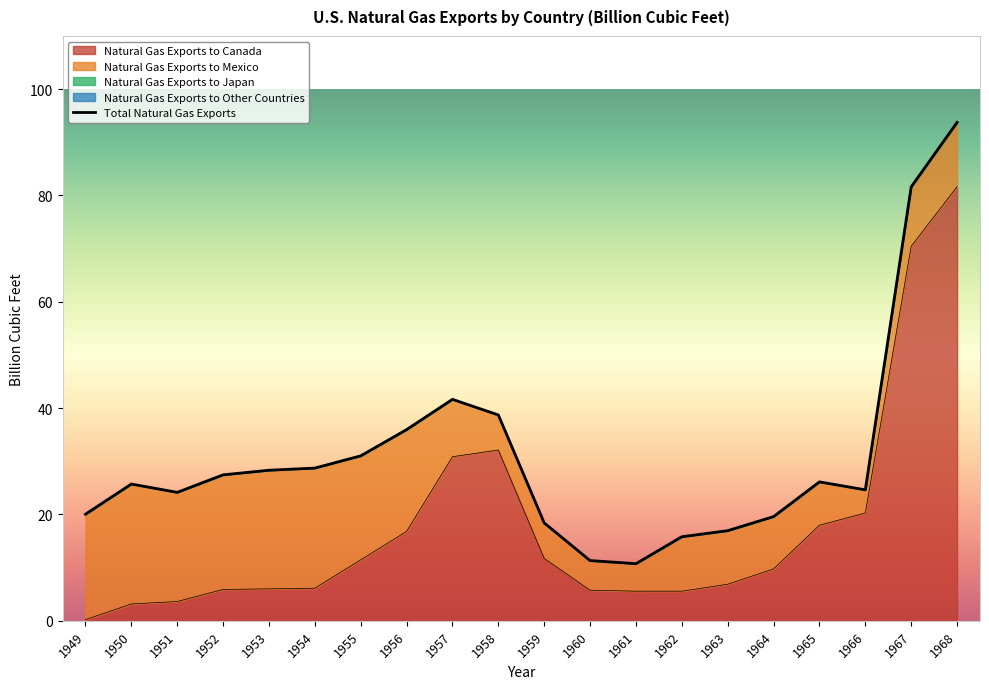

How many interior local peaks does the Total Natural Gas Exports series have?

3